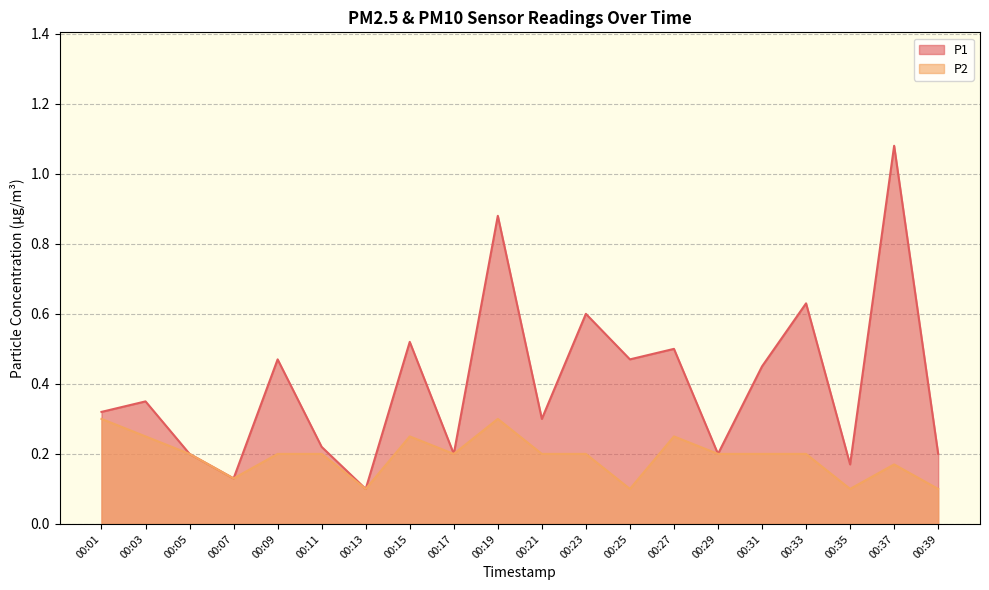

What value does the P2 series have at 00:03?

0.2